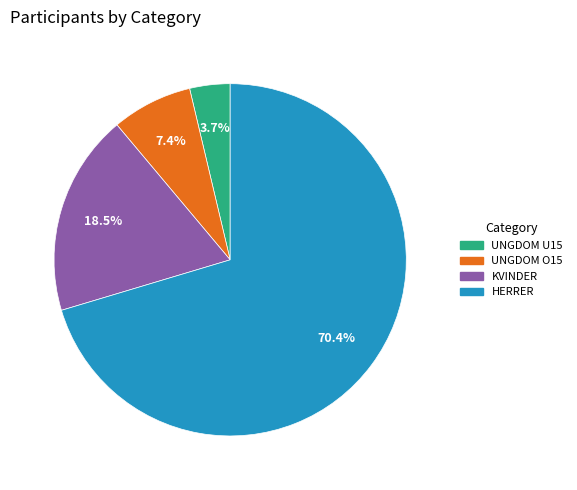

To the nearest percent, what is the average slice percentage?

25%